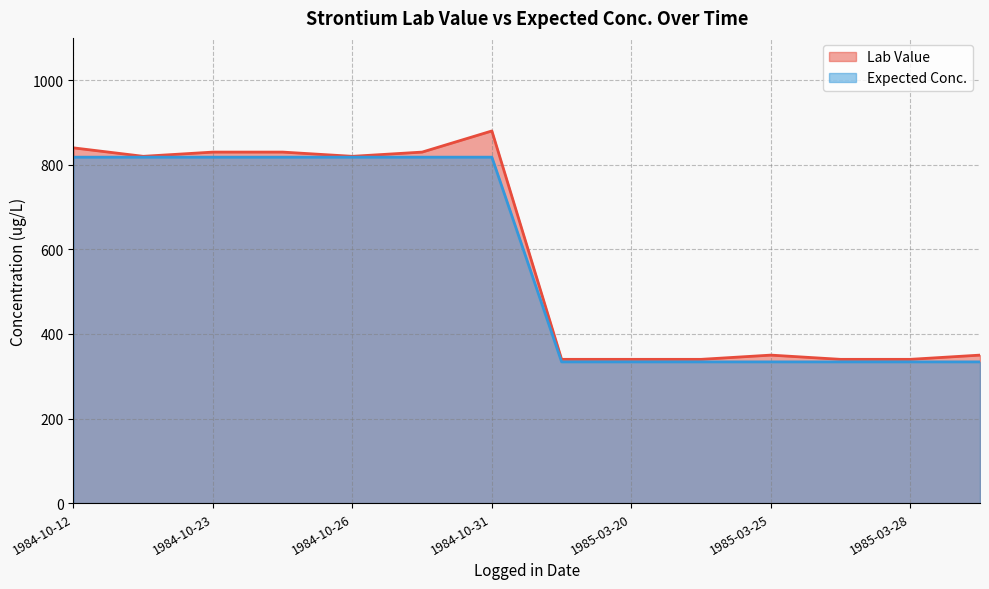

How many values in the Expected Conc. series are below 818?

7